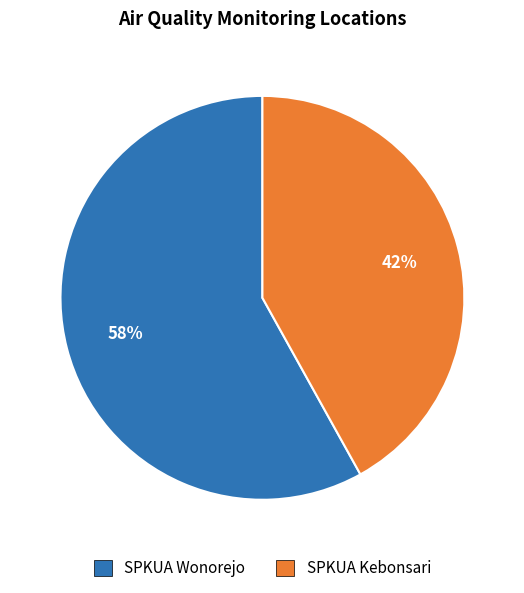

Which category has the smallest portion of the pie?

SPKUA Kebonsari